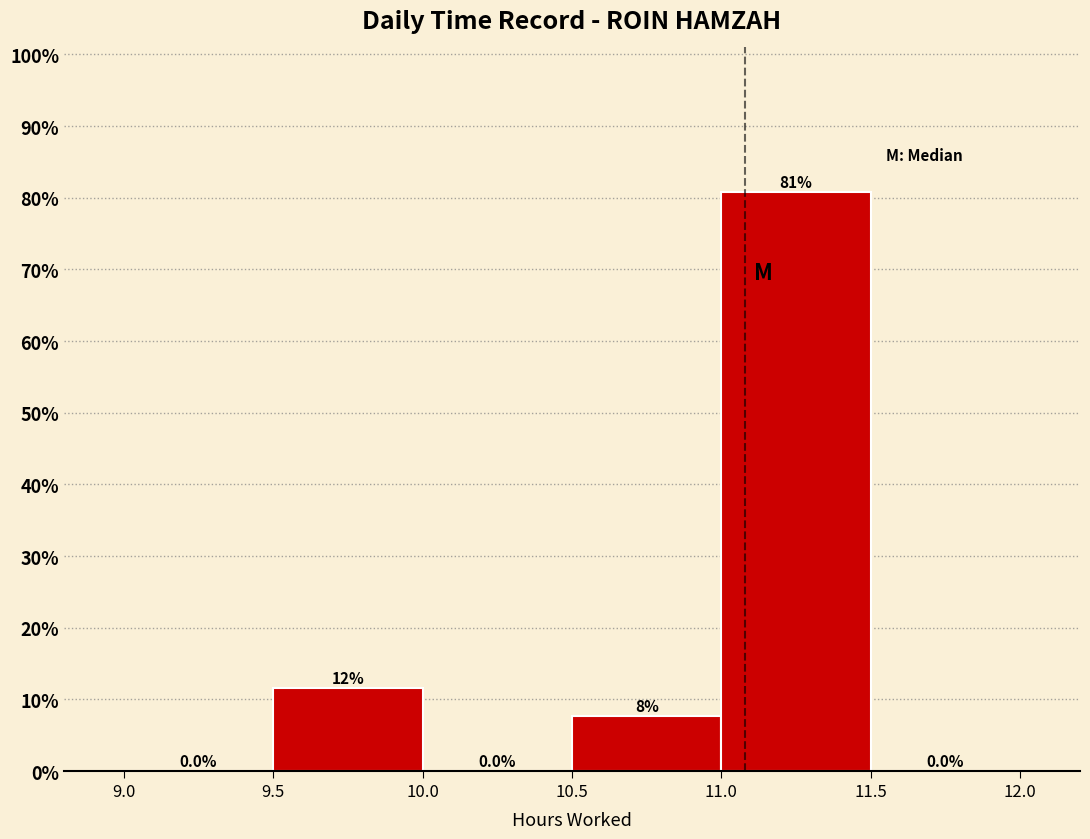

Over which range of the x-axis is the bar tallest?

11.0 to 11.5